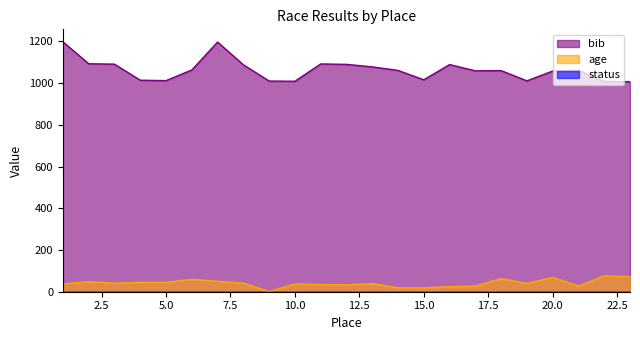

What is the difference between the bib values at 14 and 17?

2